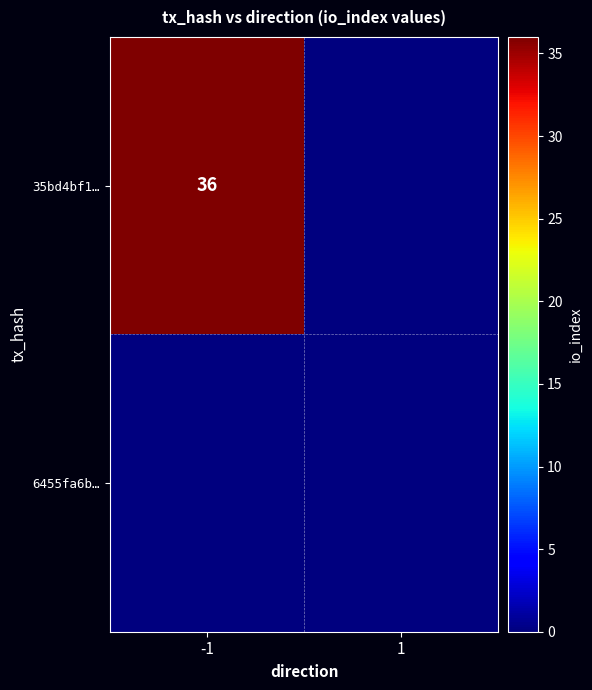

What is the total value across all series at -1?

36